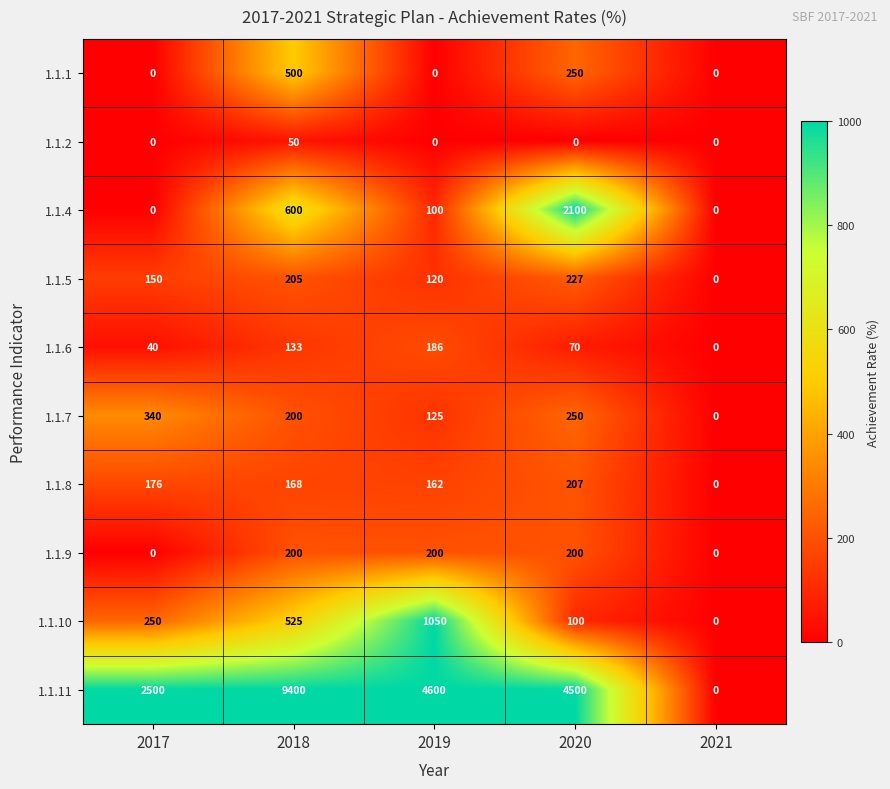

How many positive values does the 1.1.9 series have?

3